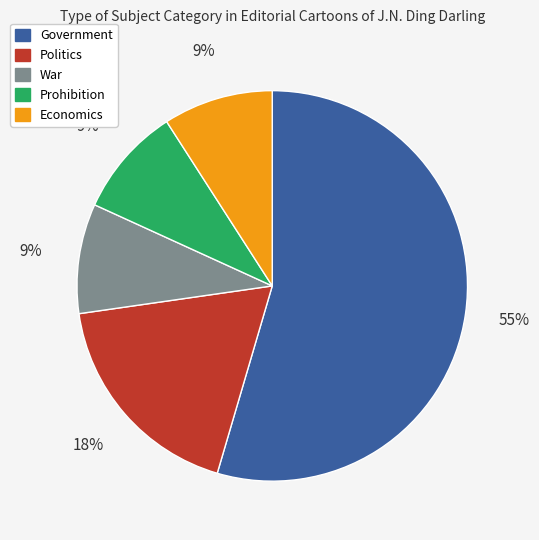

Between Prohibition and Government, which is larger?

Government